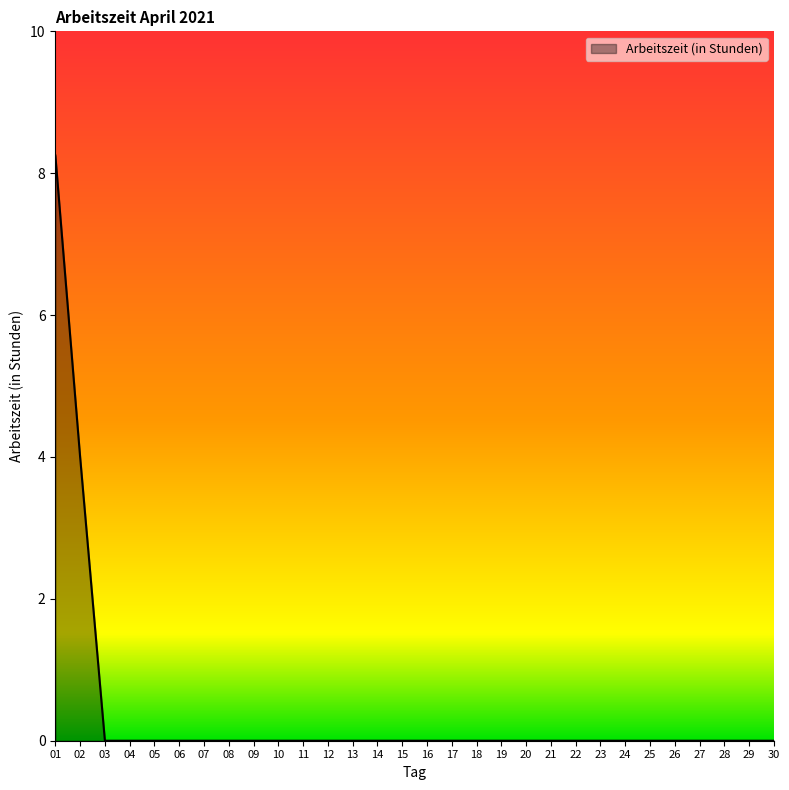

Is it true that the value at 21 is -2.7?

False